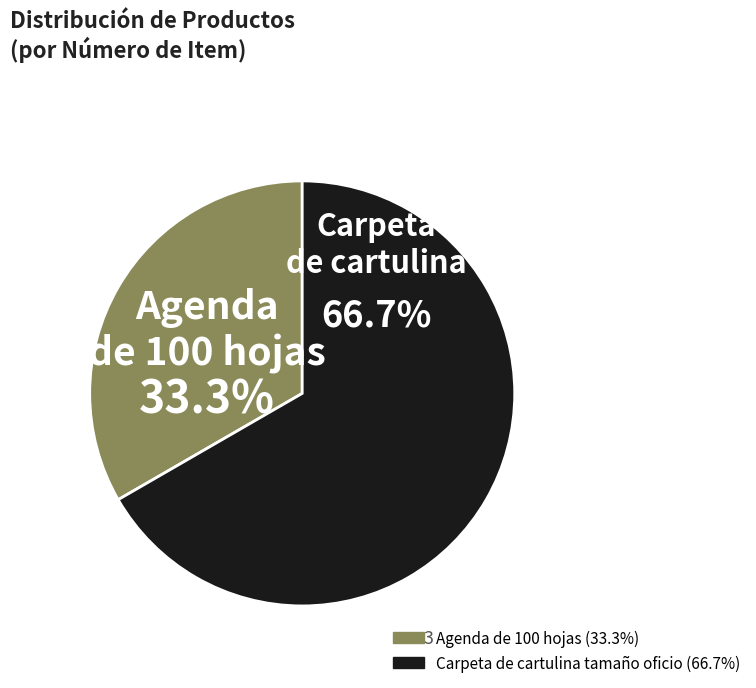

To the nearest percent, what is the difference between the largest and smallest slice percentages?

33%